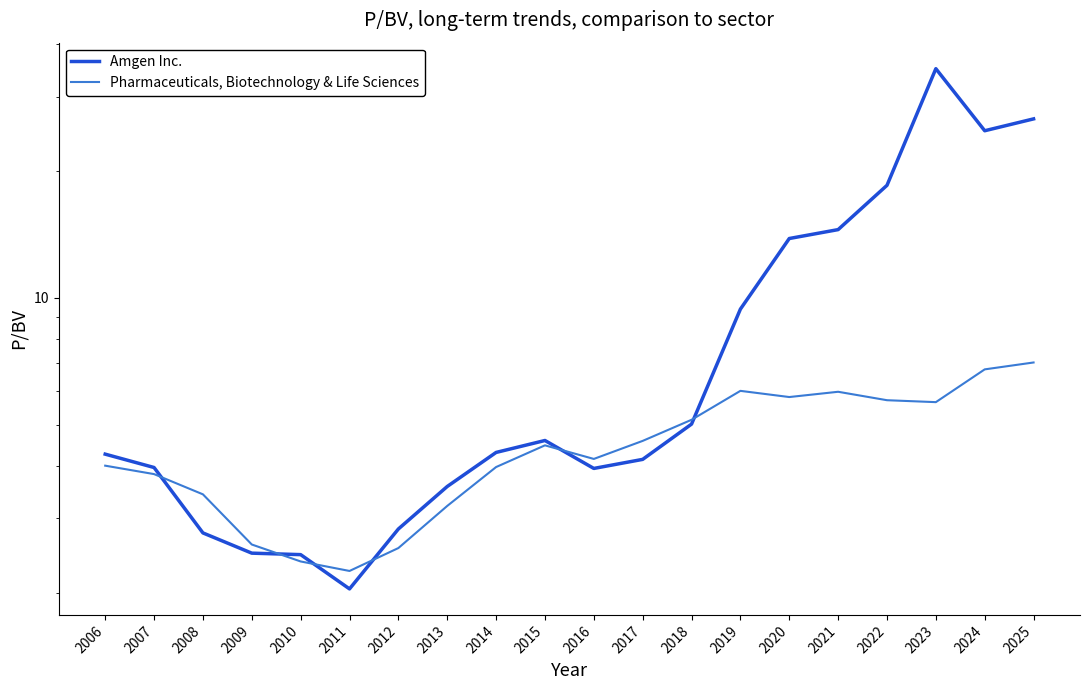

The Amgen Inc. series shows 18.5 at 2022. True or false?

True